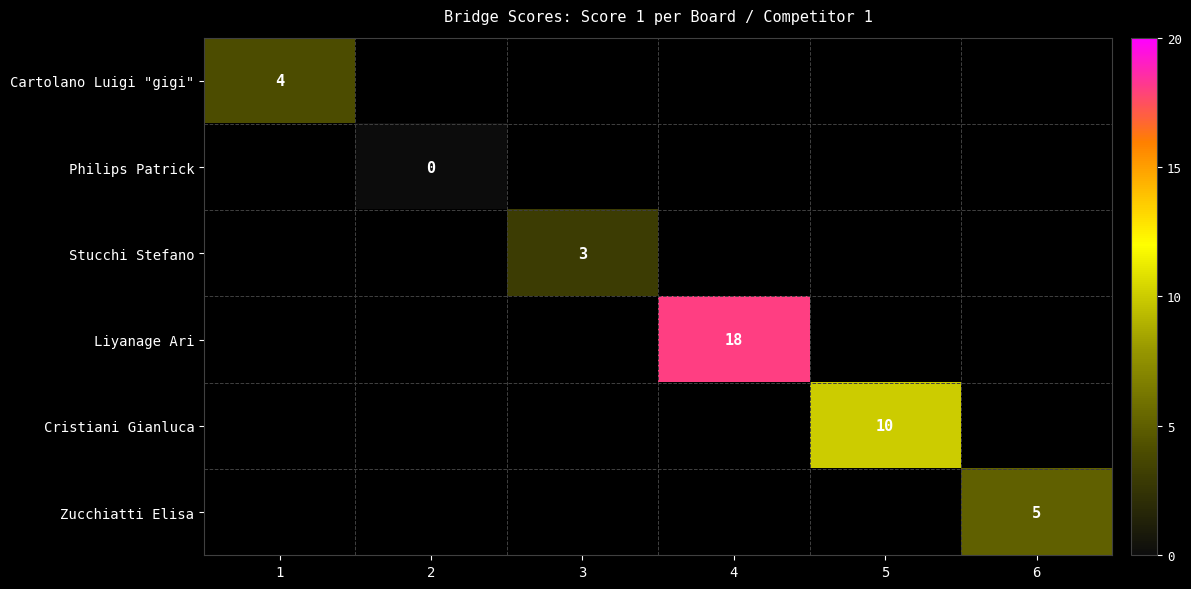

The Stucchi Stefano series shows 2 at 3. True or false?

False